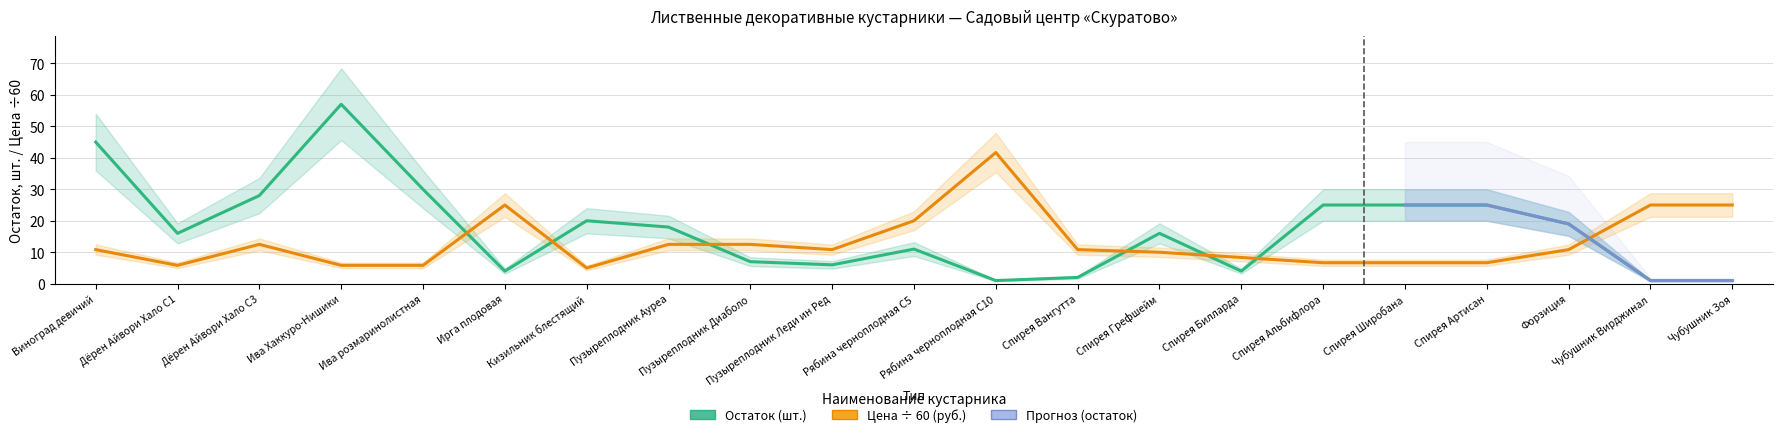

At which label does Остаток reach its peak?

Ива Хаккуро-Нишики